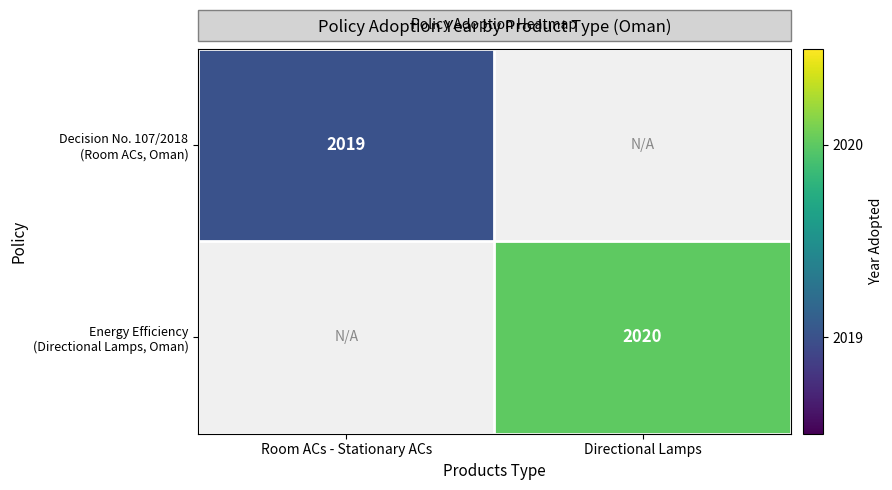

Which series has the widest spread of values?

Energy Efficiency (Directional Lamps, Oman)